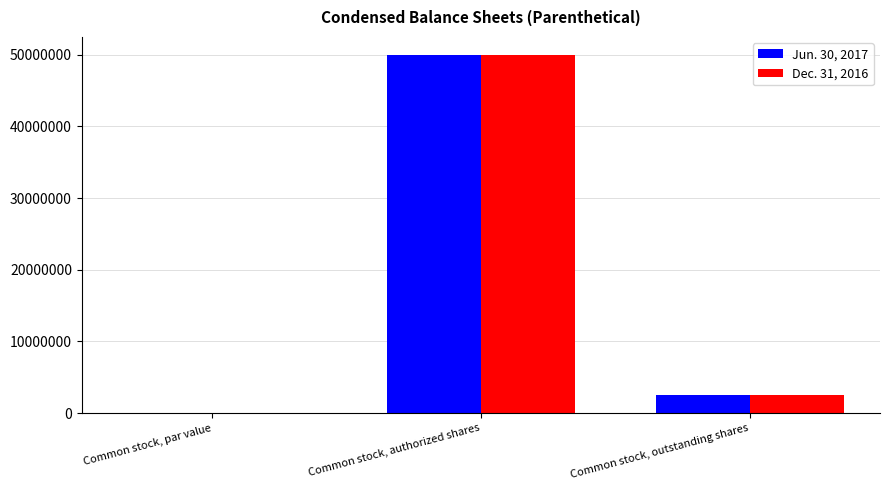

The value of Dec. 31, 2016 at Common stock, par value is 15221954. True or false?

False